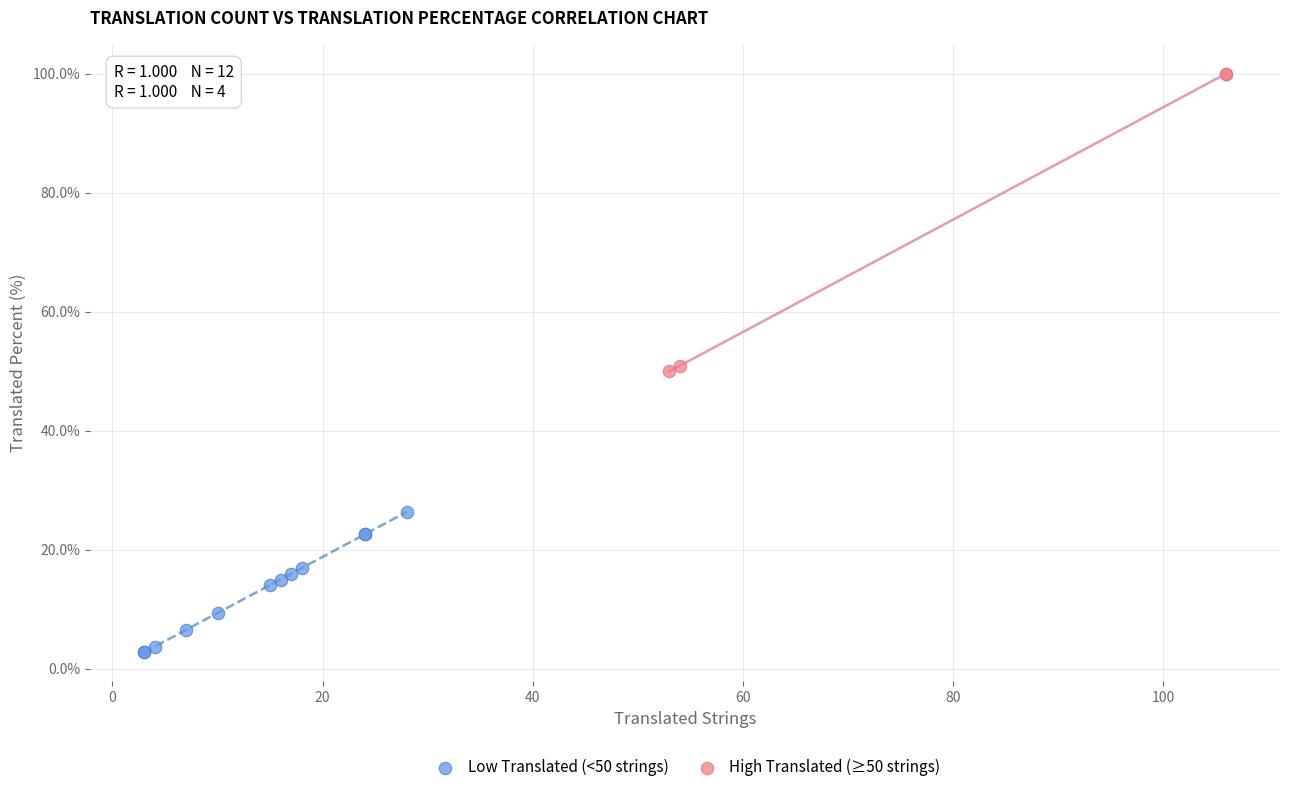

Which series reaches the minimum Y coordinate?

Low Translated (<50 strings)